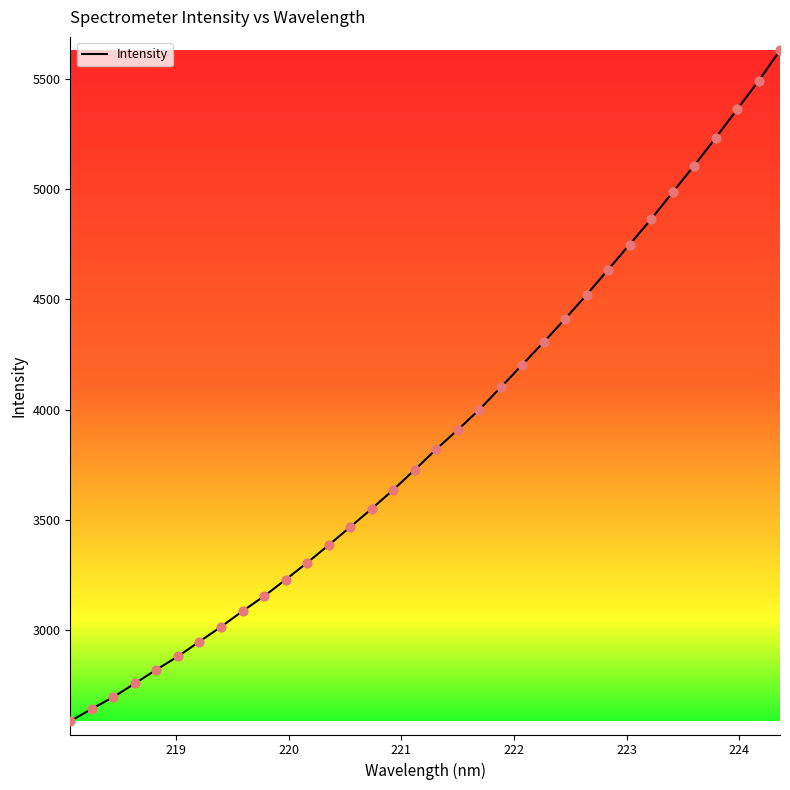

What is the minimum value shown in the chart?

2586.3